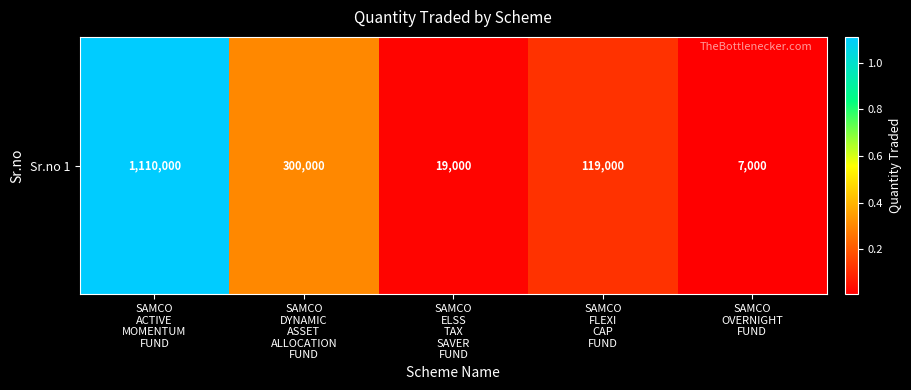

Is it true that the value at SAMCO
ACTIVE
MOMENTUM
FUND is 1110000?

True